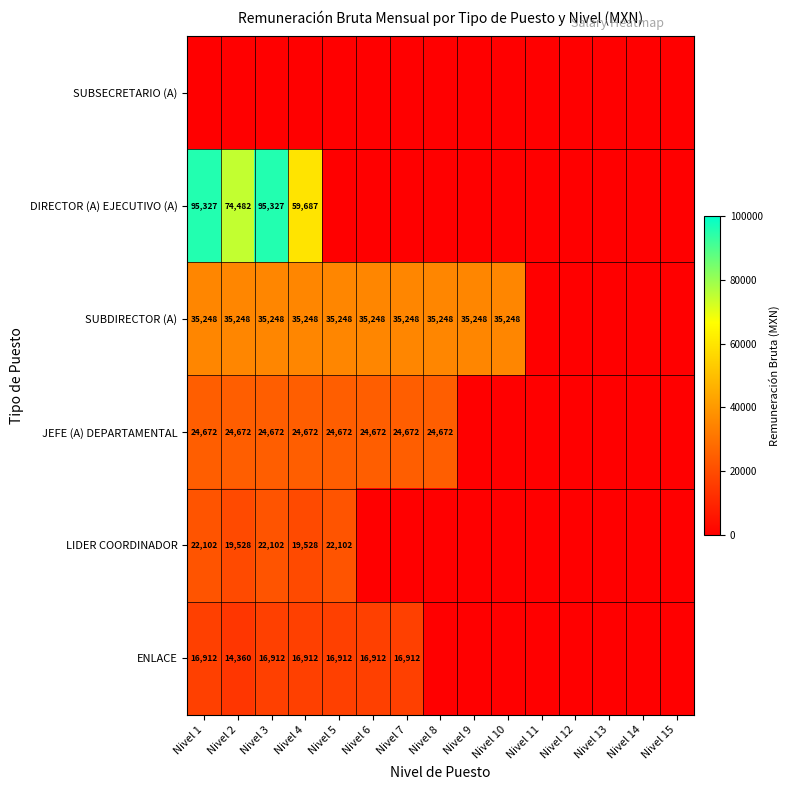

The value of JEFE (A) DEPARTAMENTAL at Nivel 5 is 10033. True or false?

False